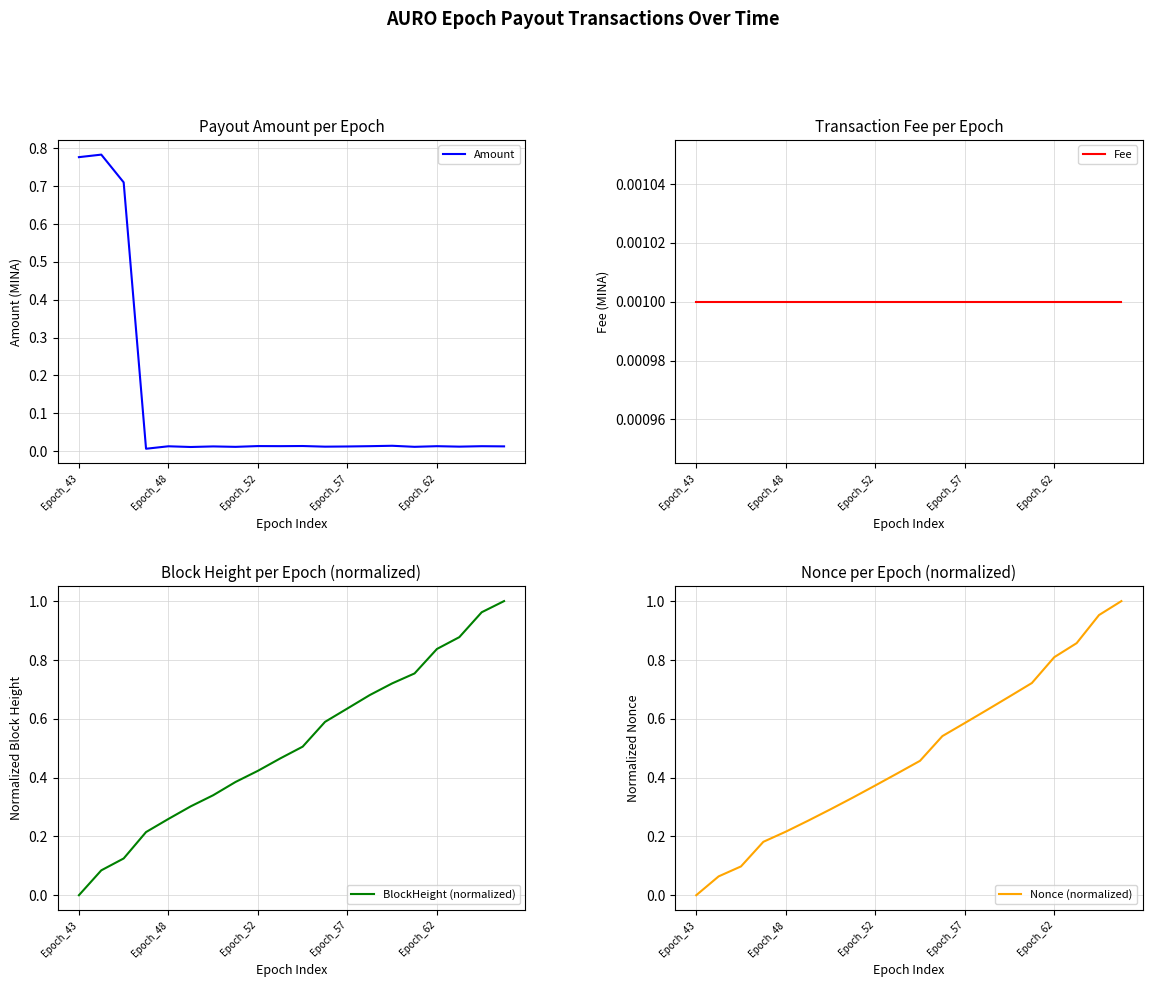

True or false: Fee has more than 1 interior local peaks.

False